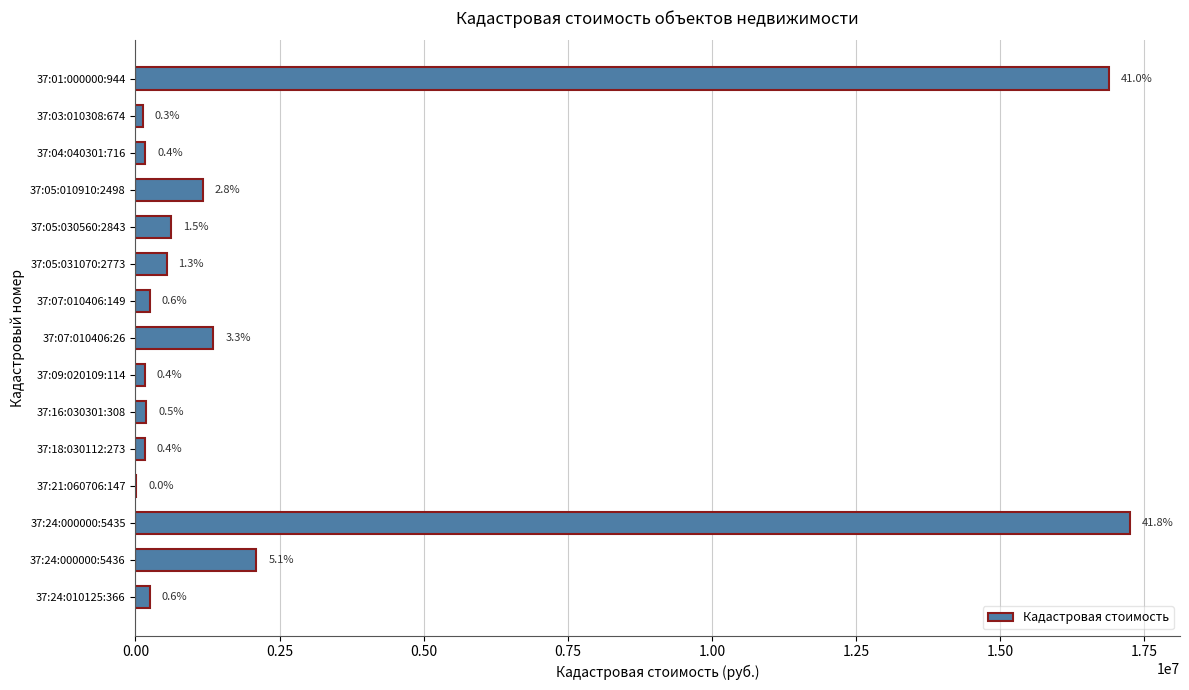

Are the bars horizontal?

Yes